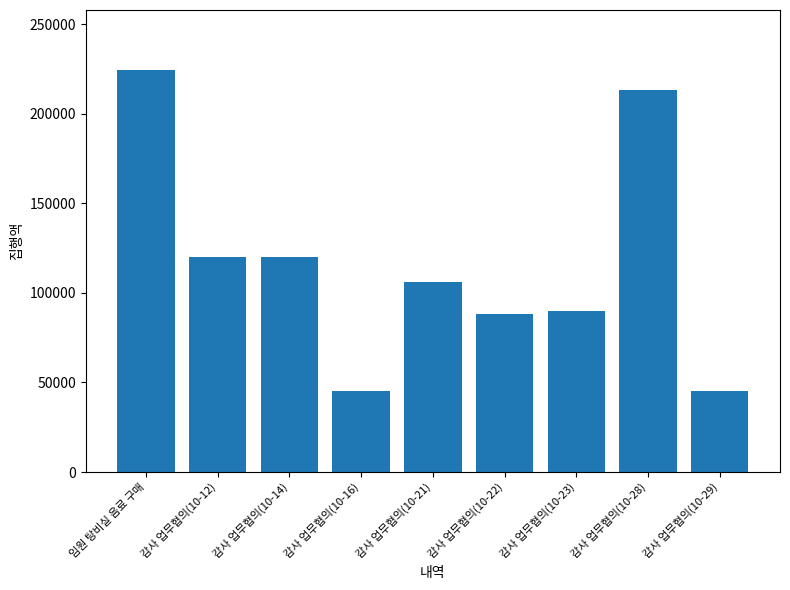

The chart shows a value of 120000 at 감사 업무협의(10-12). True or false?

True